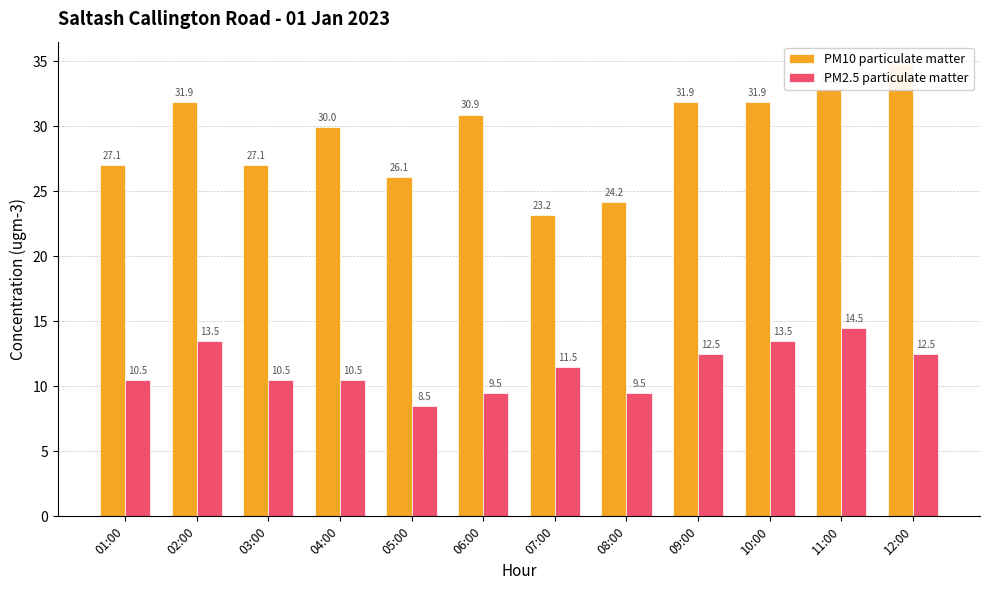

At which label is PM2.5 particulate matter closest to 11?

01:00